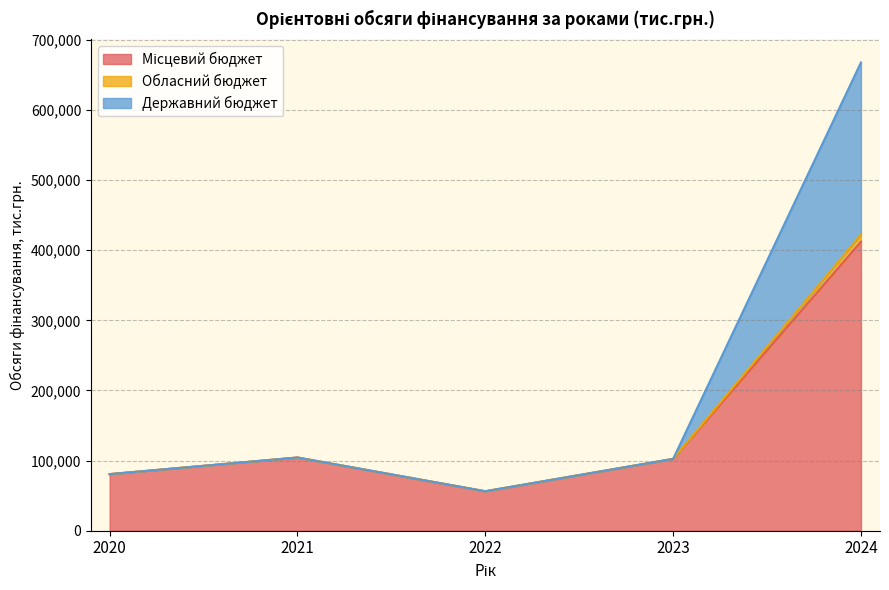

The value of Обласний бюджет at 2022 is 20196.1. True or false?

False